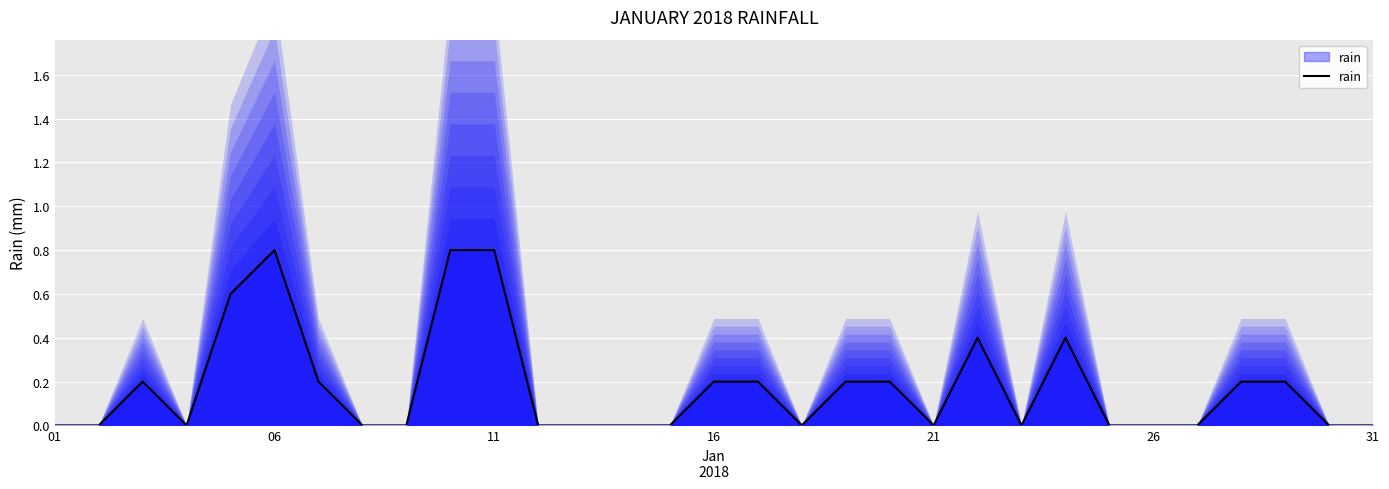

What is the highest value of the rain series?

0.8